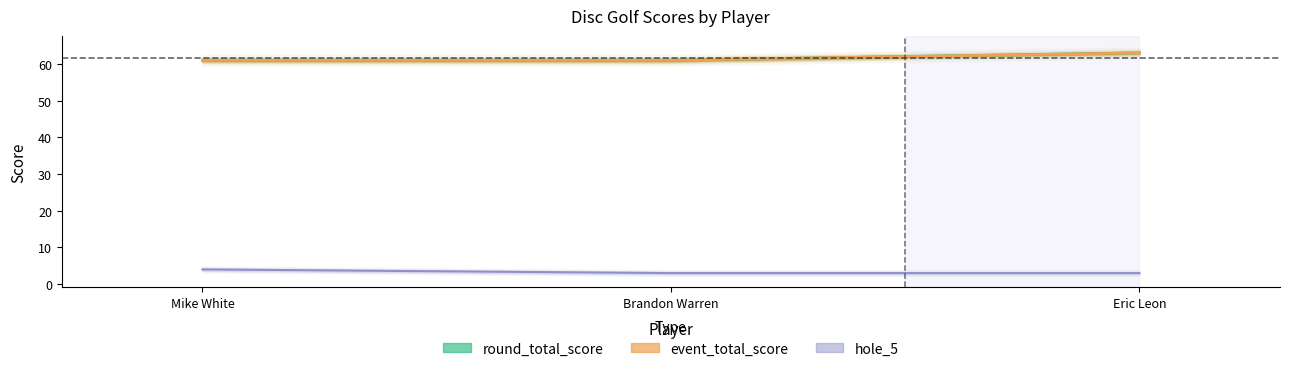

What is the label of the 3rd point from the left?

Eric Leon